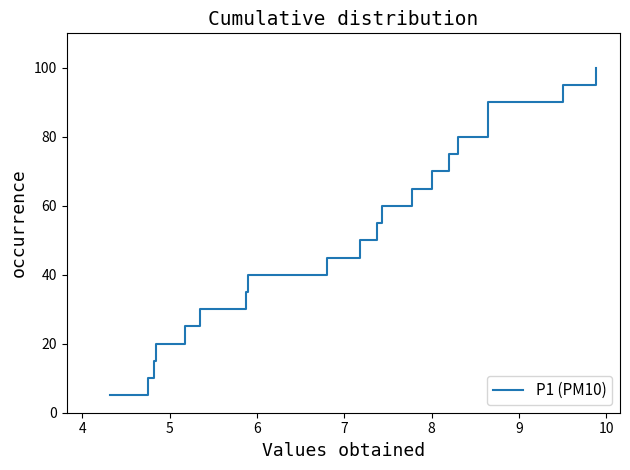

The chart shows a value of 43.2 at 7. True or false?

False